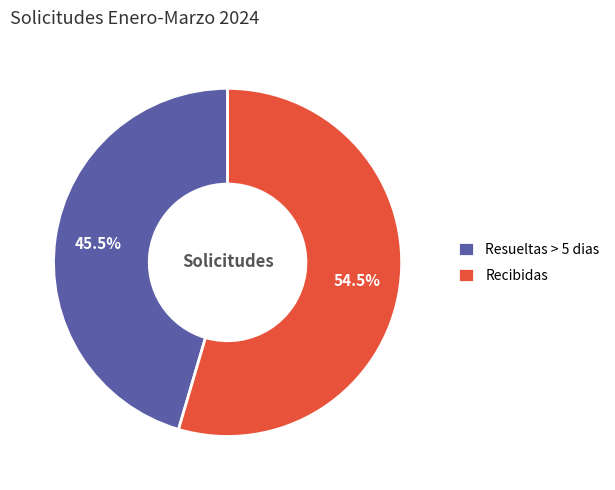

Approximately how many times larger is the value at Recibidas compared to Resueltas > 5 dias?

1.2